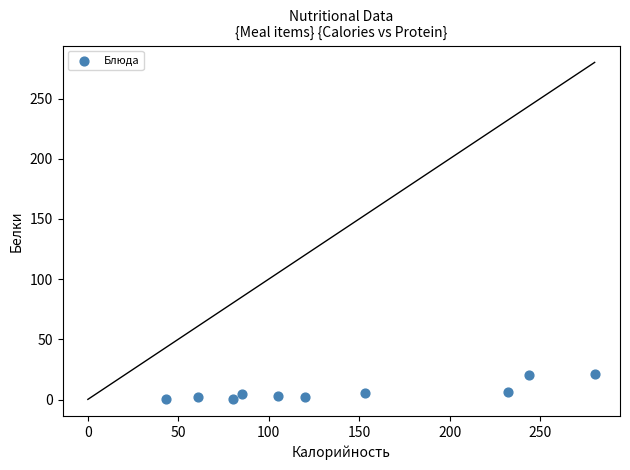

What is the range of Y values (max minus min)?

20.9